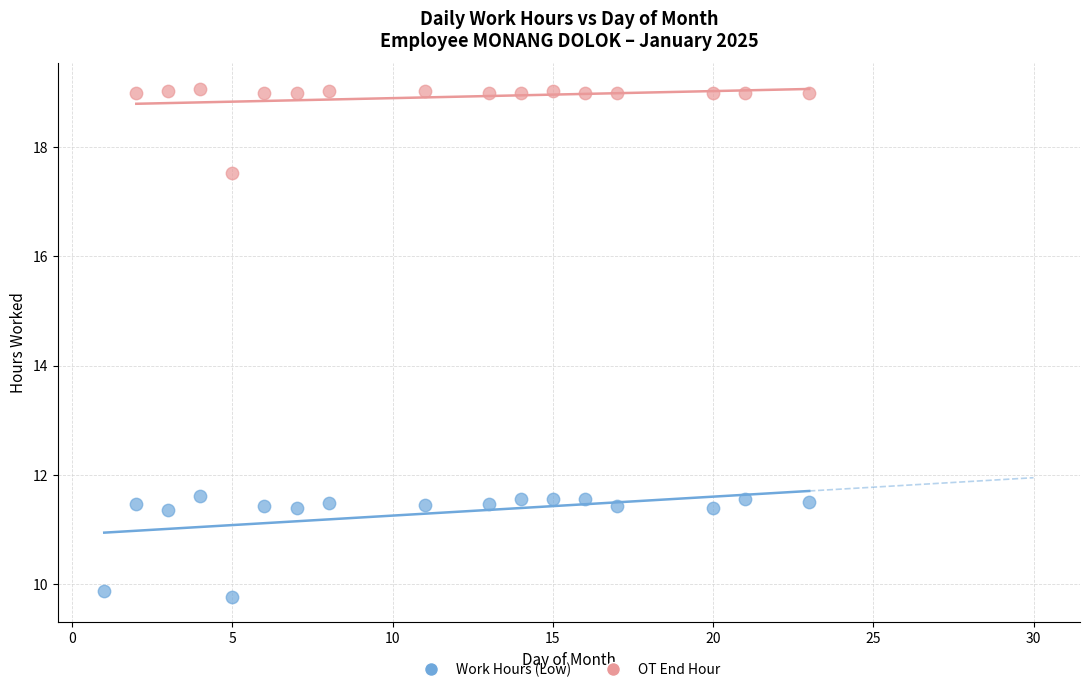

Which series reaches the minimum Y coordinate?

Work Hours (Low)